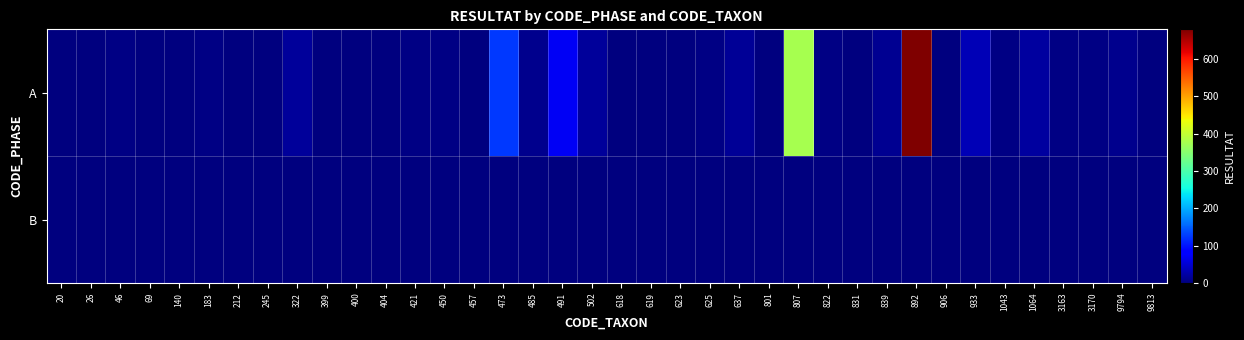

At how many categories does at least one series exceed 387?

1